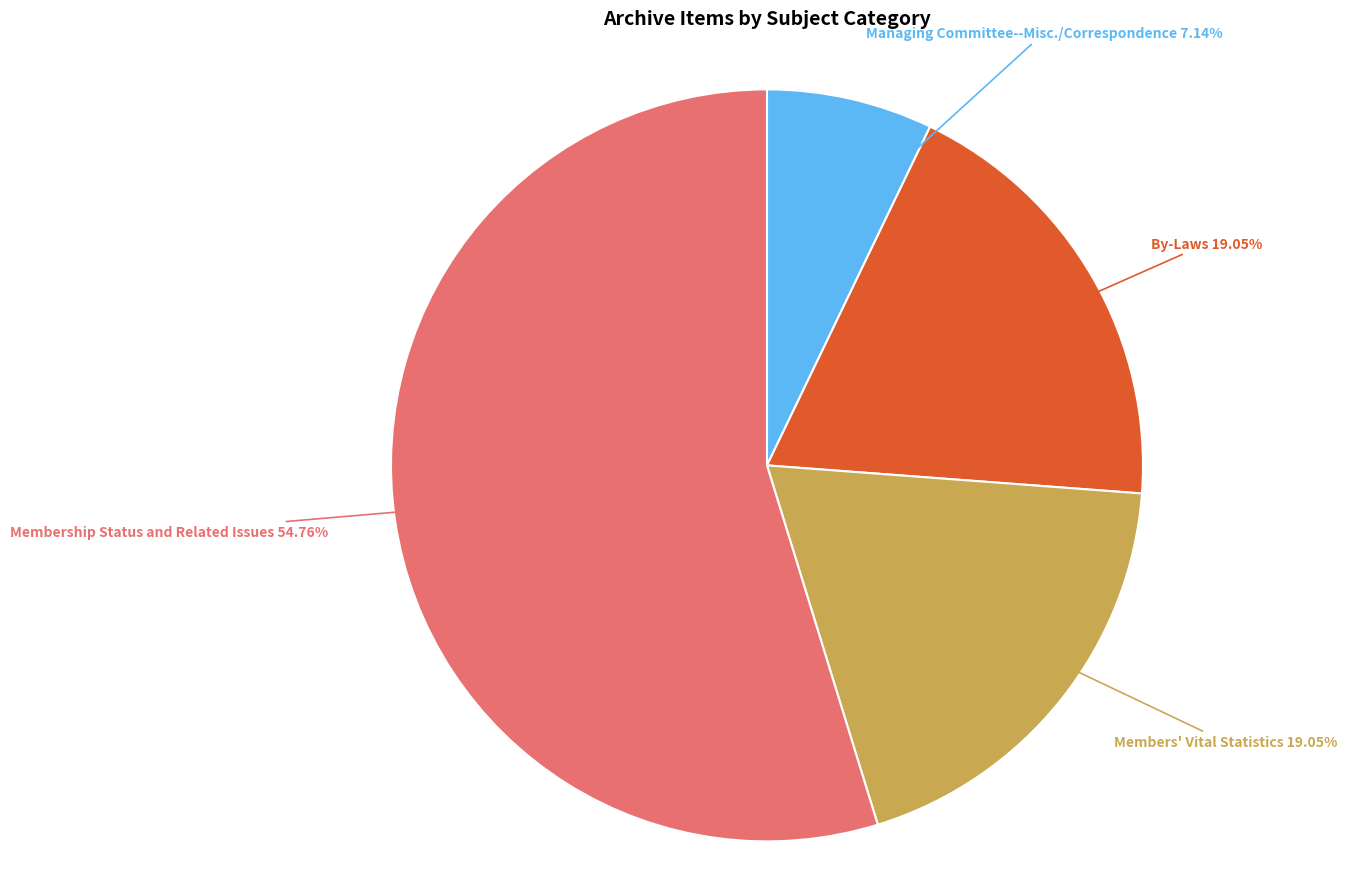

Is there any slice that represents more than half of the pie?

Yes